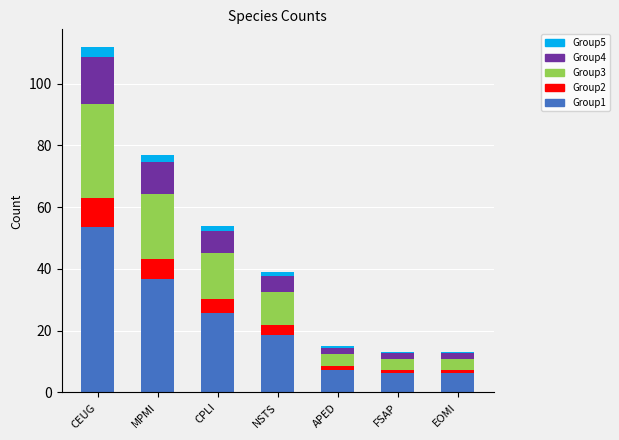

What is the highest value of the Group1 series?

53.6